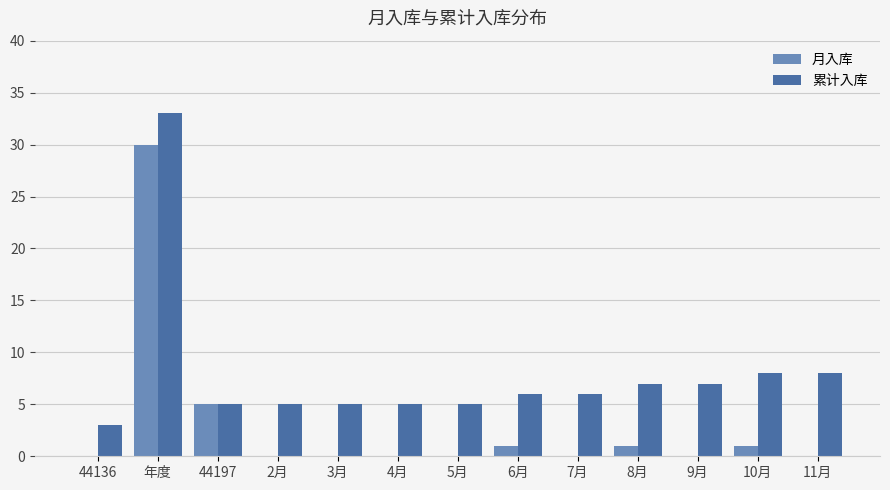

Is the value of 累计入库 at 8月 greater than the value of 月入库 at 44136?

Yes